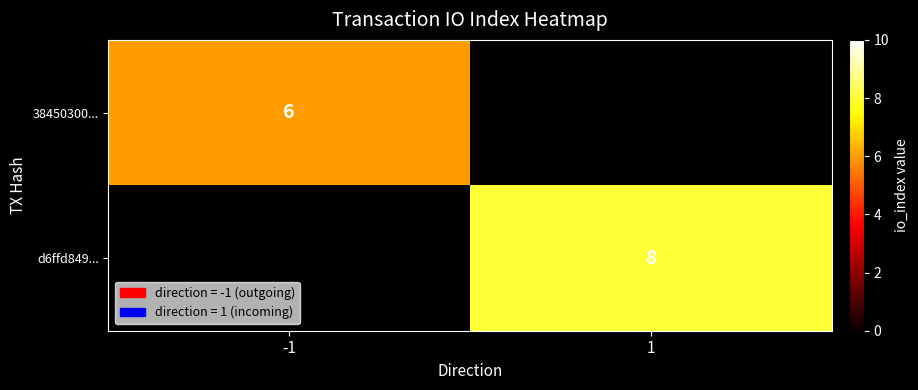

The 38450300... series shows 6 at -1. True or false?

True